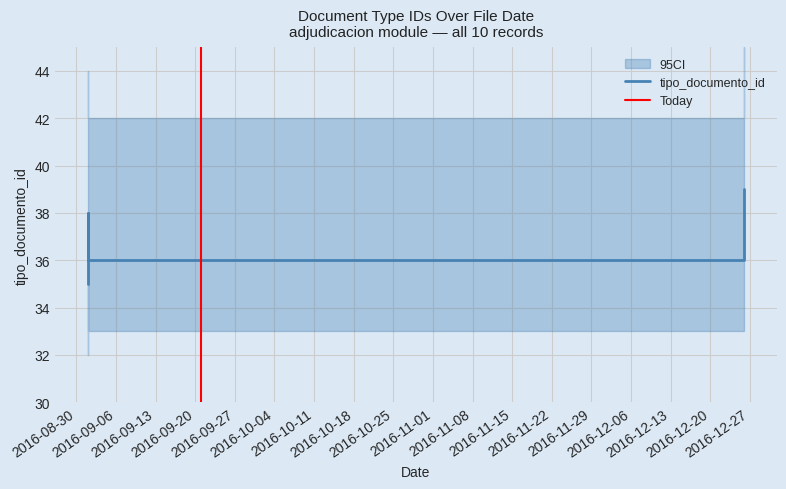

Reading right to left, list all the values displayed in this chart.

2016-12-26=39	2016-09-01=36	2016-09-01=36	2016-09-01=36	2016-09-01=36	2016-09-08=36	2016-09-21=36	2016-12-26=36	2016-09-01=38	2016-09-01=35